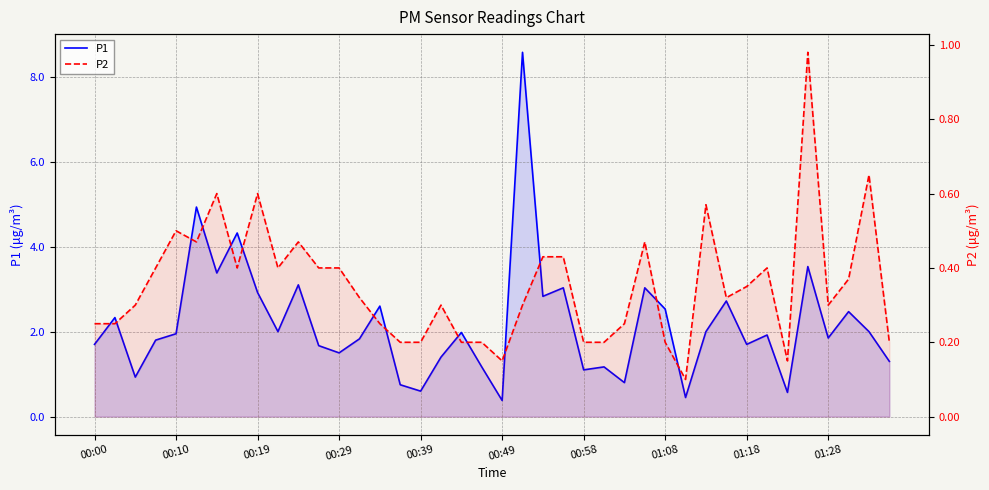

True or false: P1 and P2 intersect in this chart.

False